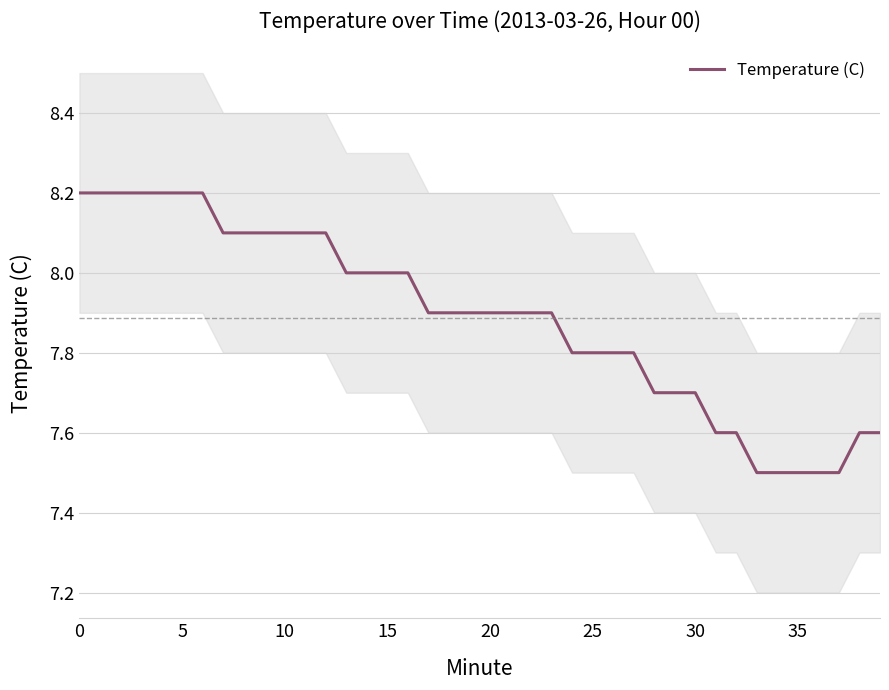

What is the minimum value for Temperature (C)?

7.5